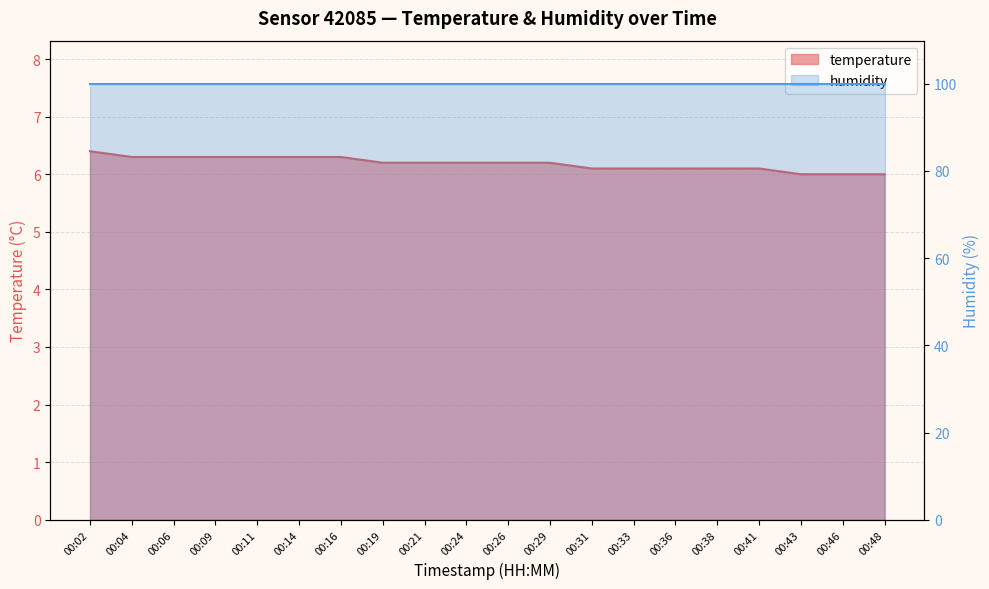

What is the difference between the second highest and minimum values?

0.3